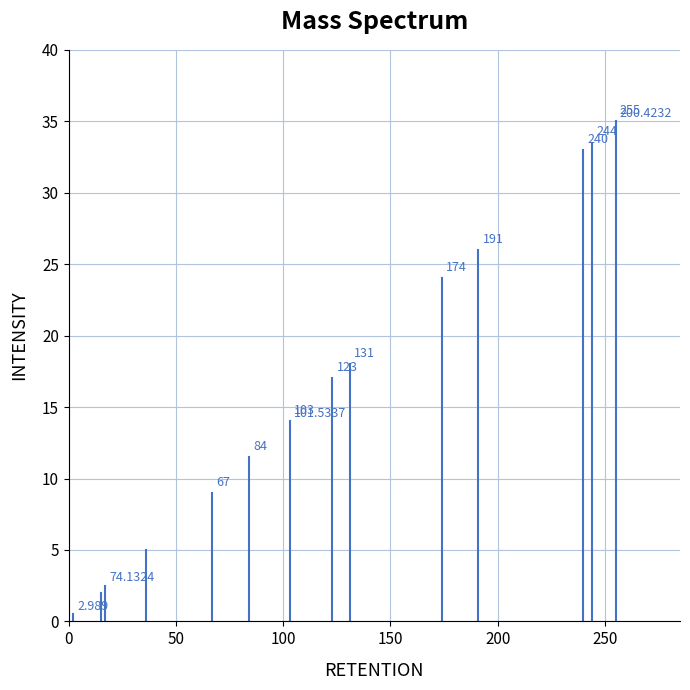

The chart shows a value of 0.0 at 0. True or false?

True